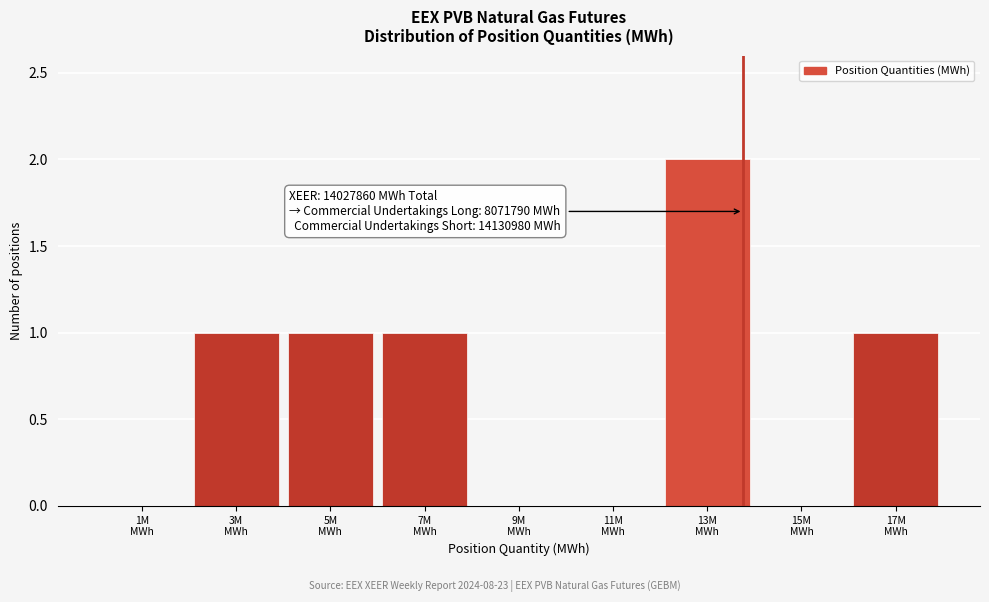

What is the sum of all values?

6